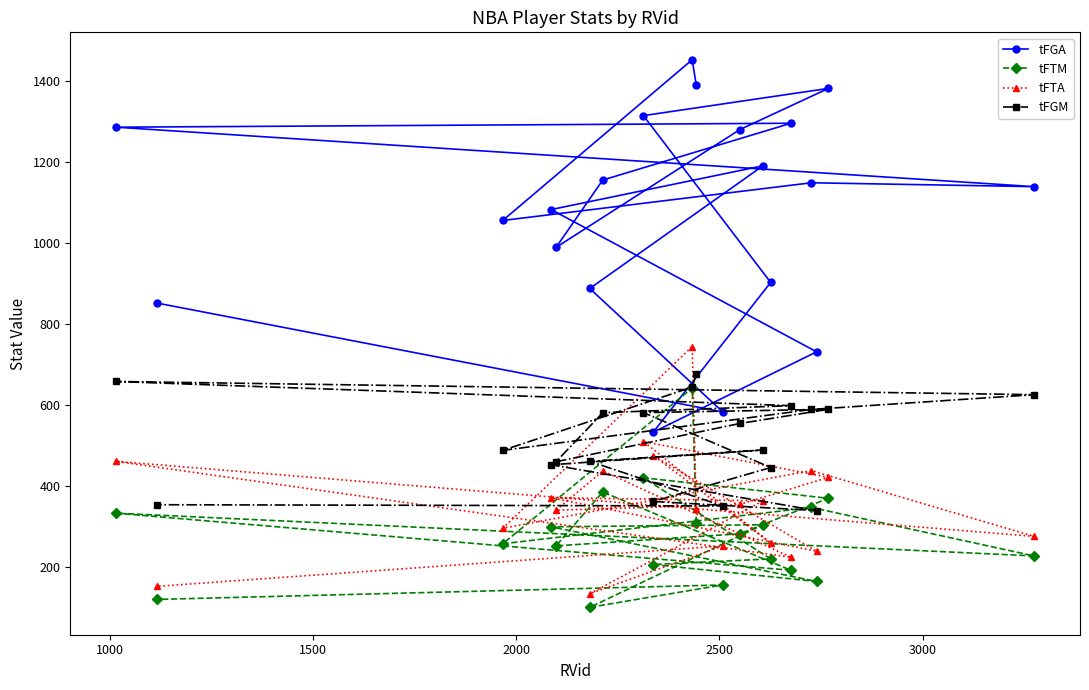

What is the highest value of the tFGA series?

1453.1